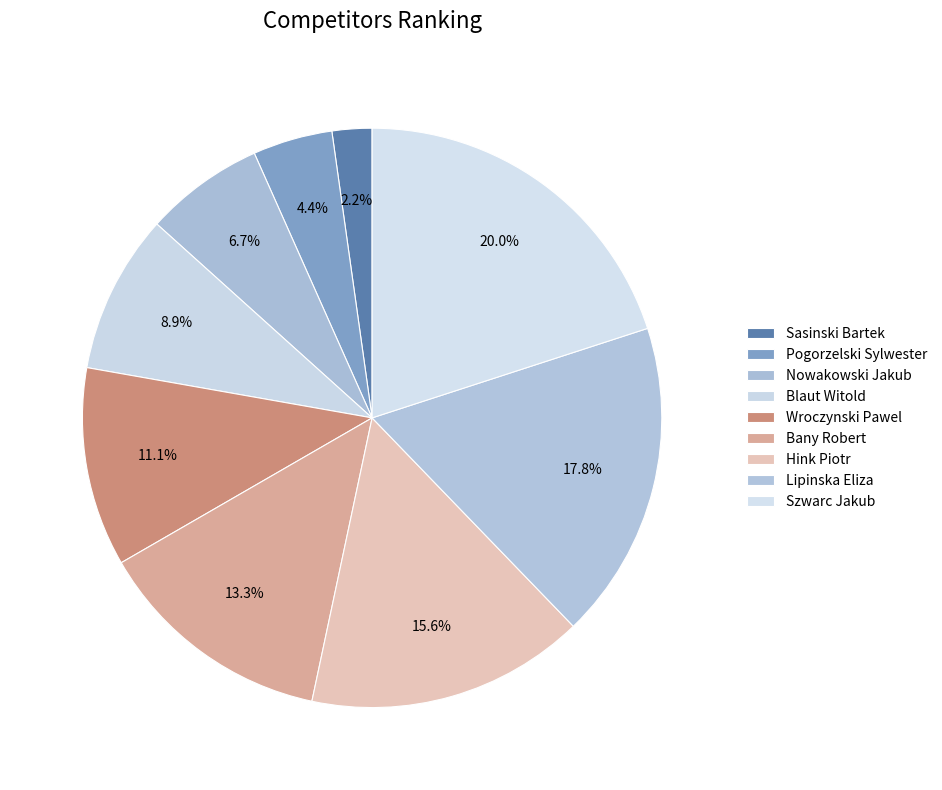

How much of the chart is everything except Wroczynski Pawel?

88.9%